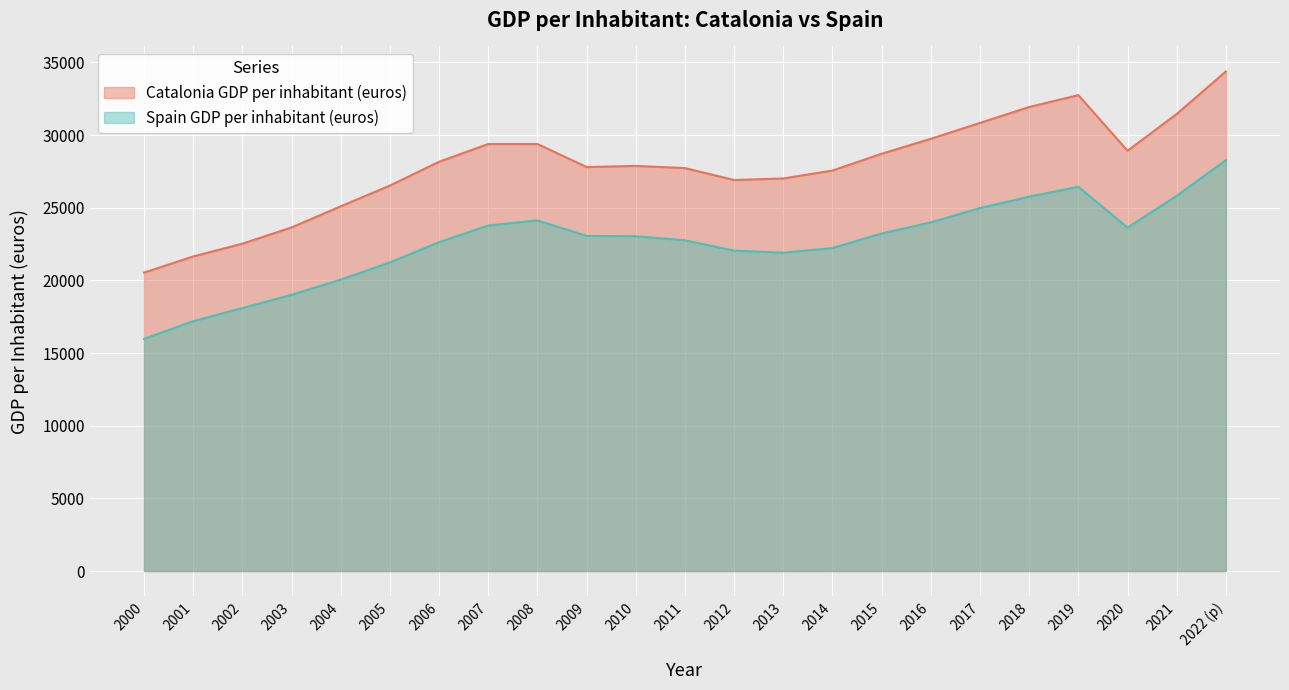

Which label corresponds to the largest value in the chart?

2022 (p)